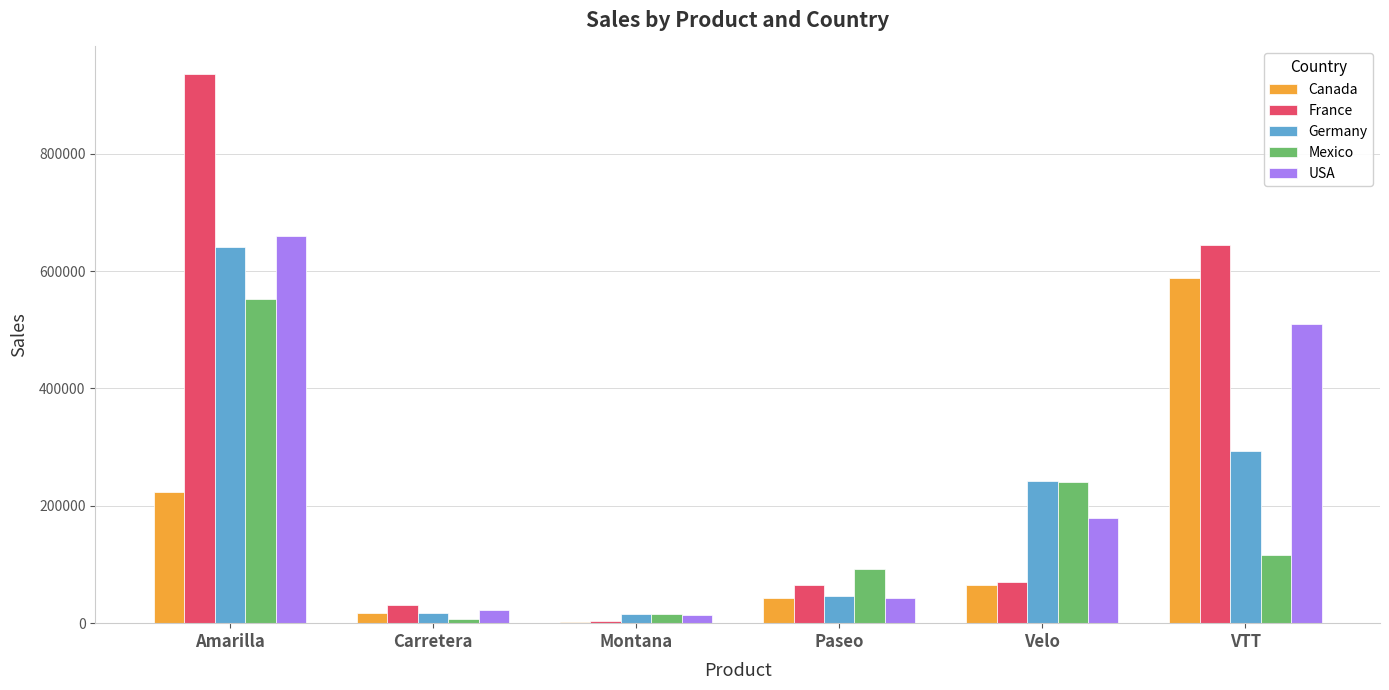

What is the sum of all Germany values?

1255161.9